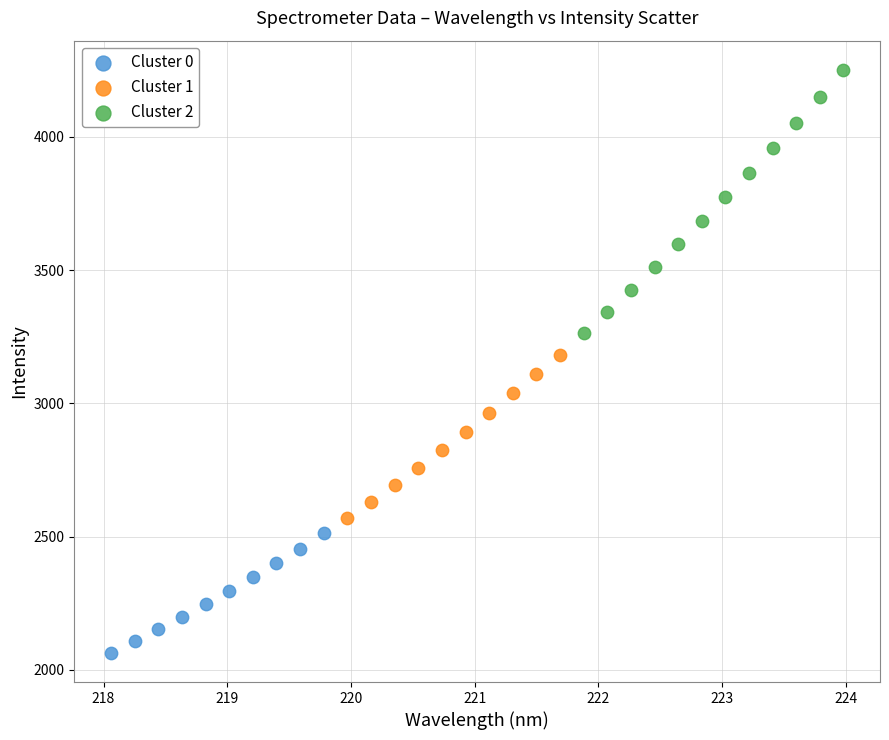

Which series contains the highest Y value?

Cluster 2